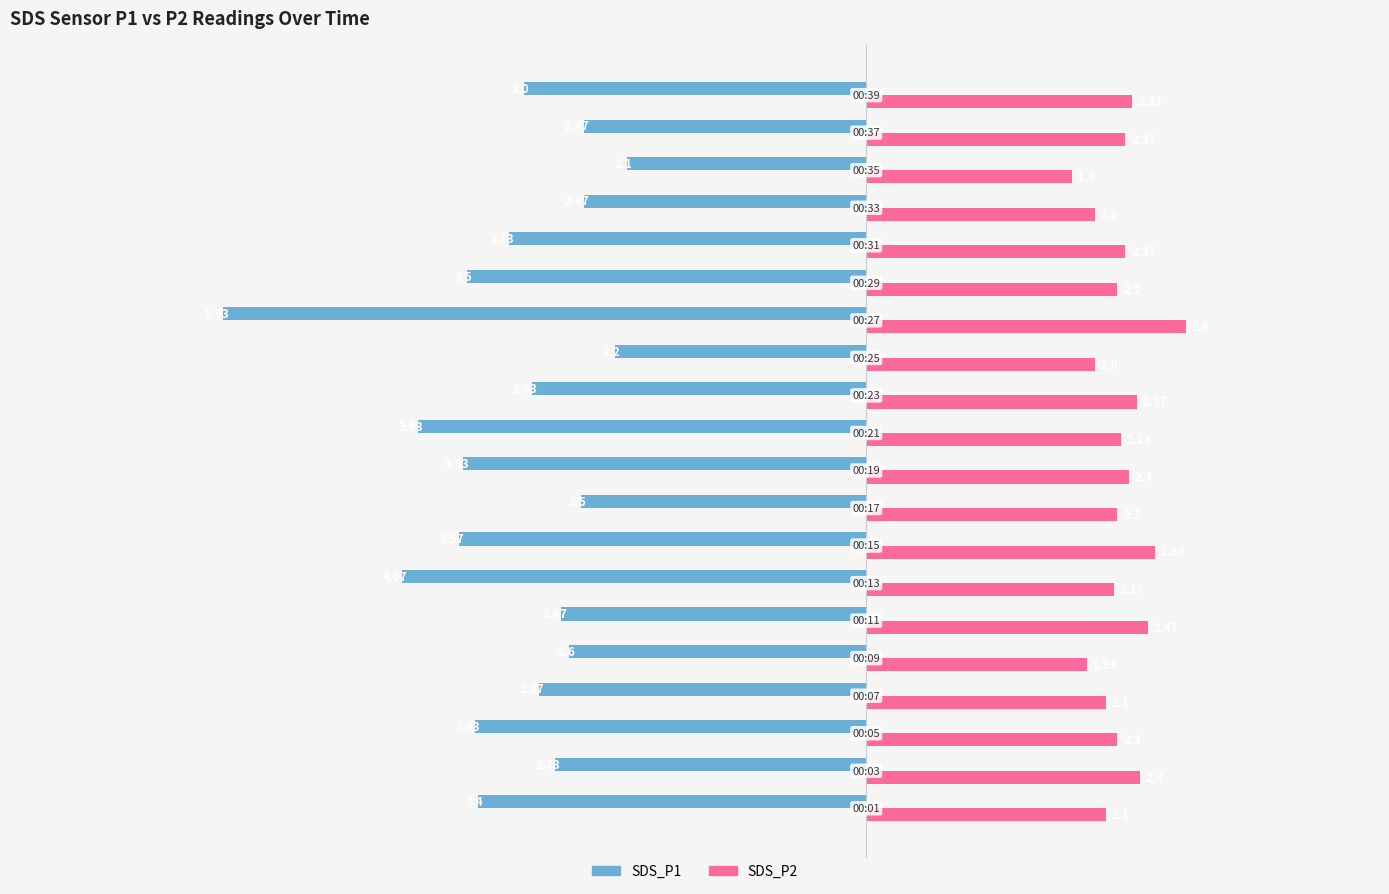

What are all the series names shown in the legend?

SDS_P1, SDS_P2